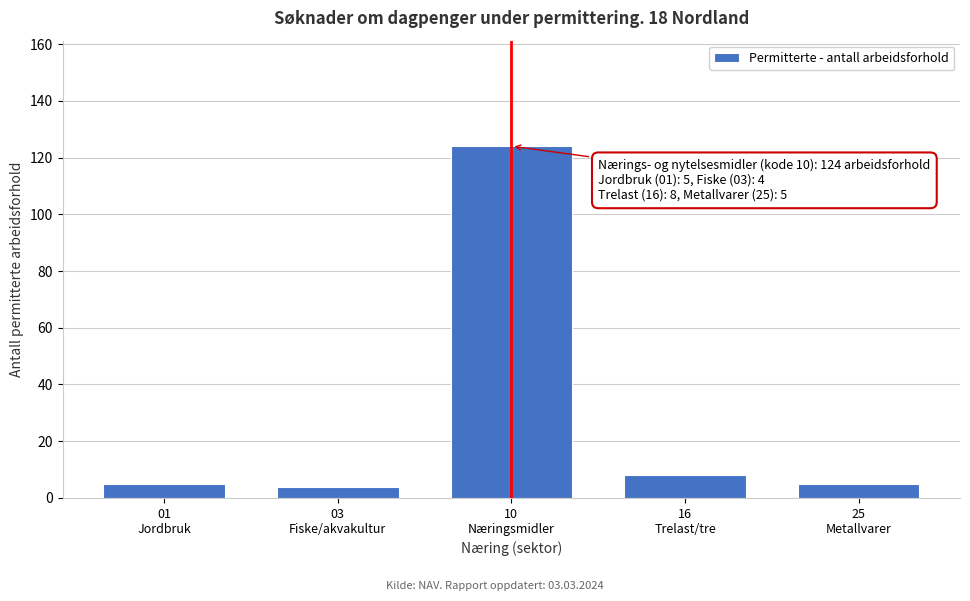

Reading right to left, list all the values displayed in this chart.

5	8	124	4	5